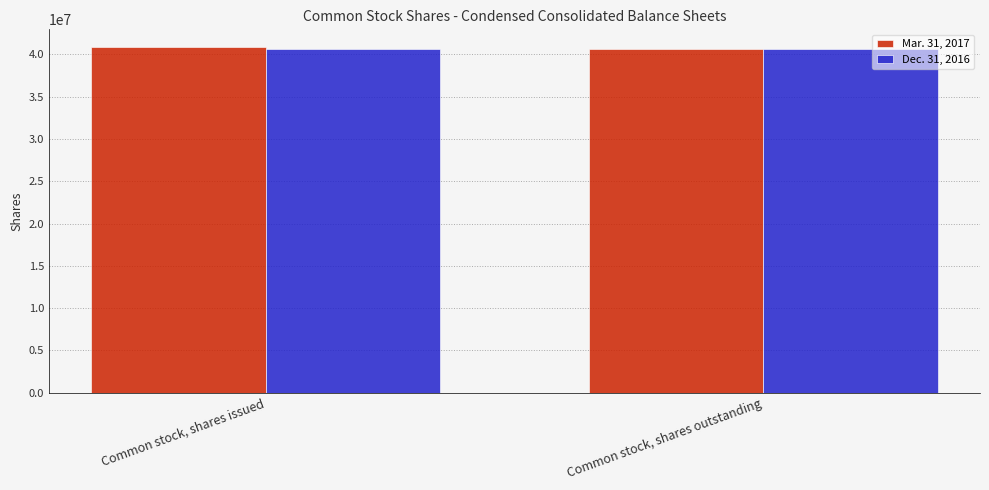

What is the label of the 1st bar from the right?

Common stock, shares outstanding